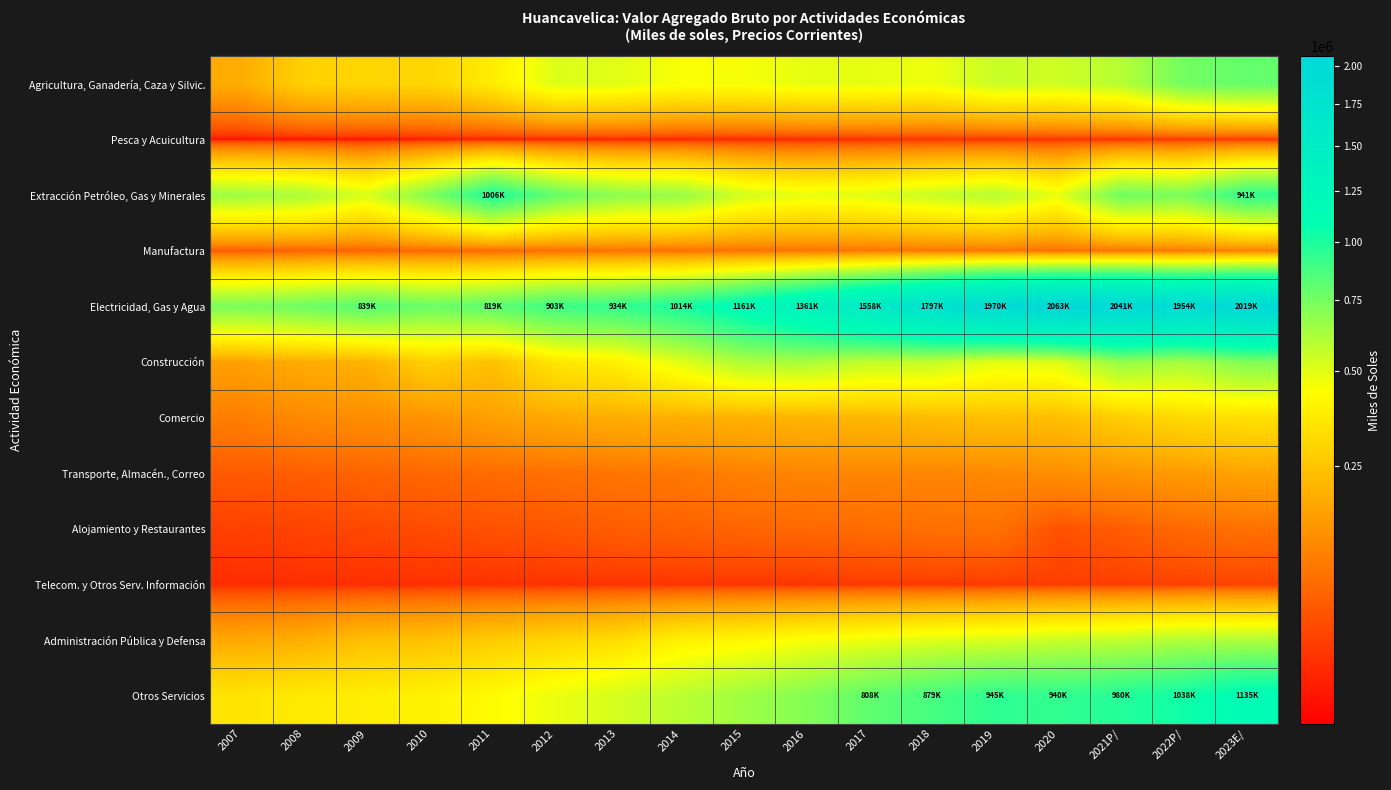

What is the total value across all series at 2015?

4280653